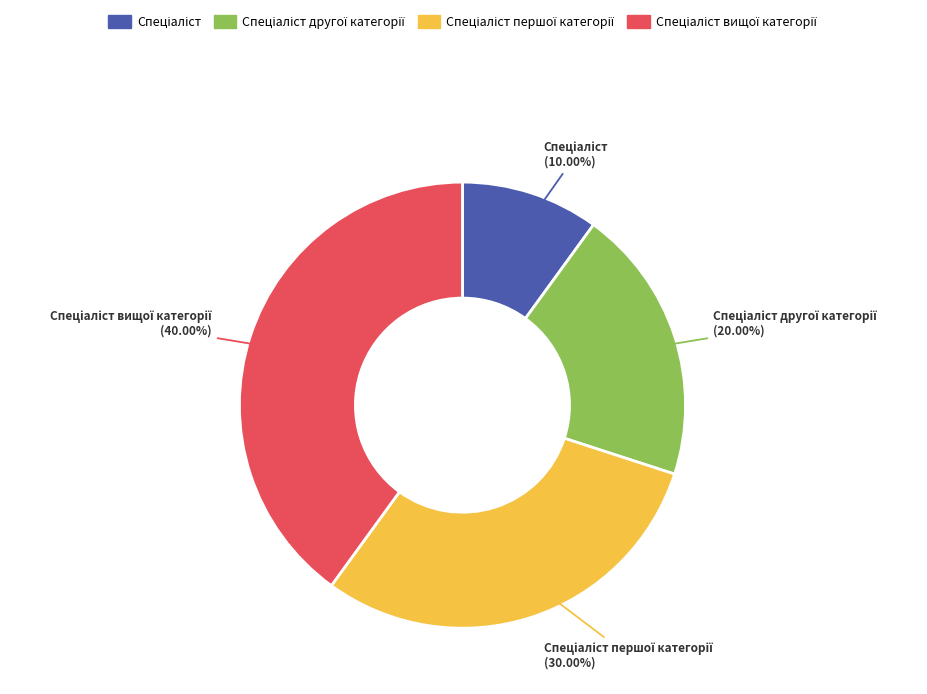

Is there a majority slice in this chart?

No